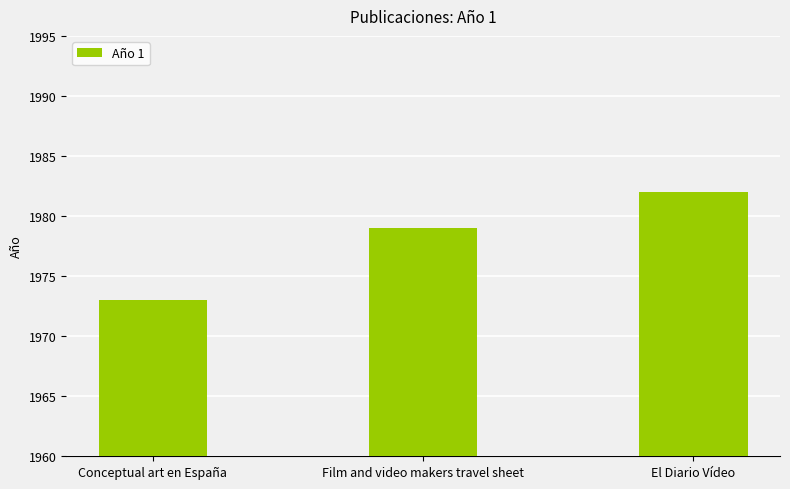

What is the average value?

1978